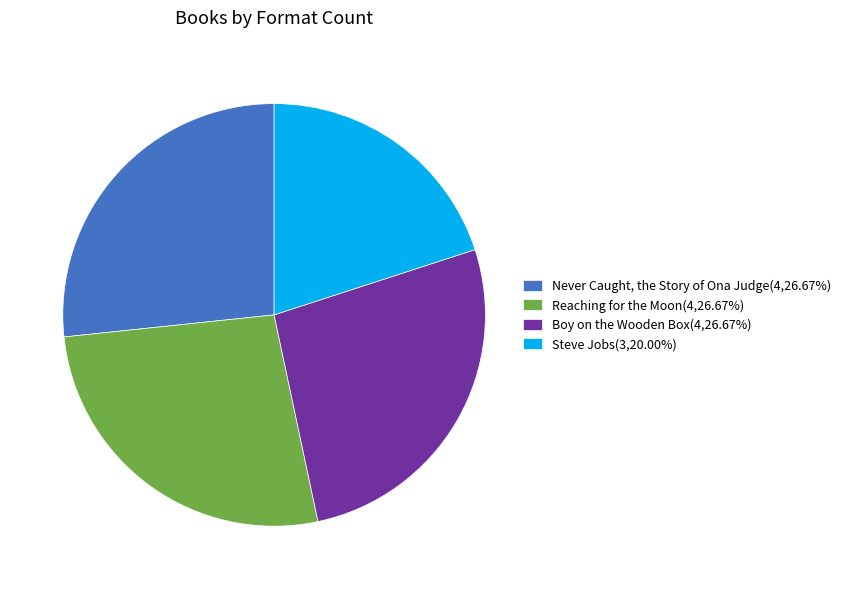

True or false: Boy on the Wooden Box accounts for 27% of the total.

True